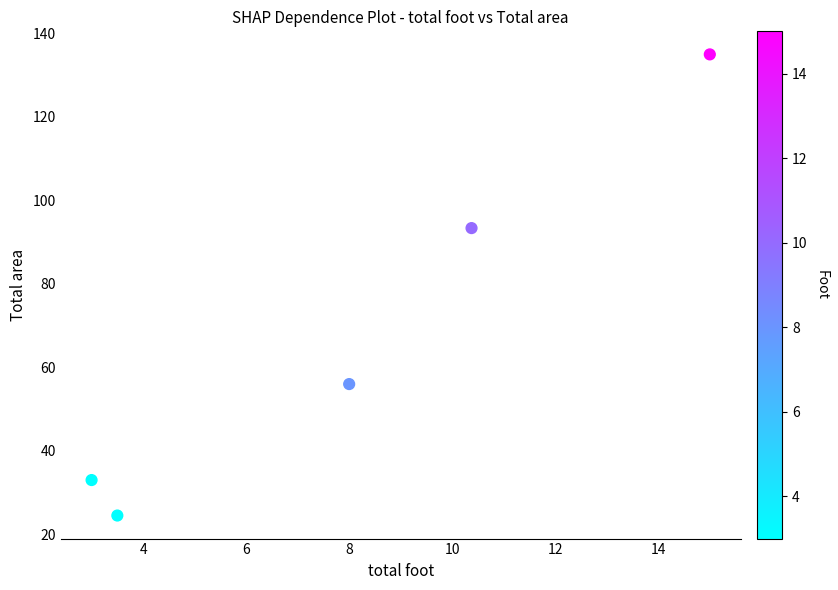

What Y value in the scatter plot is closest to 79?

93.4